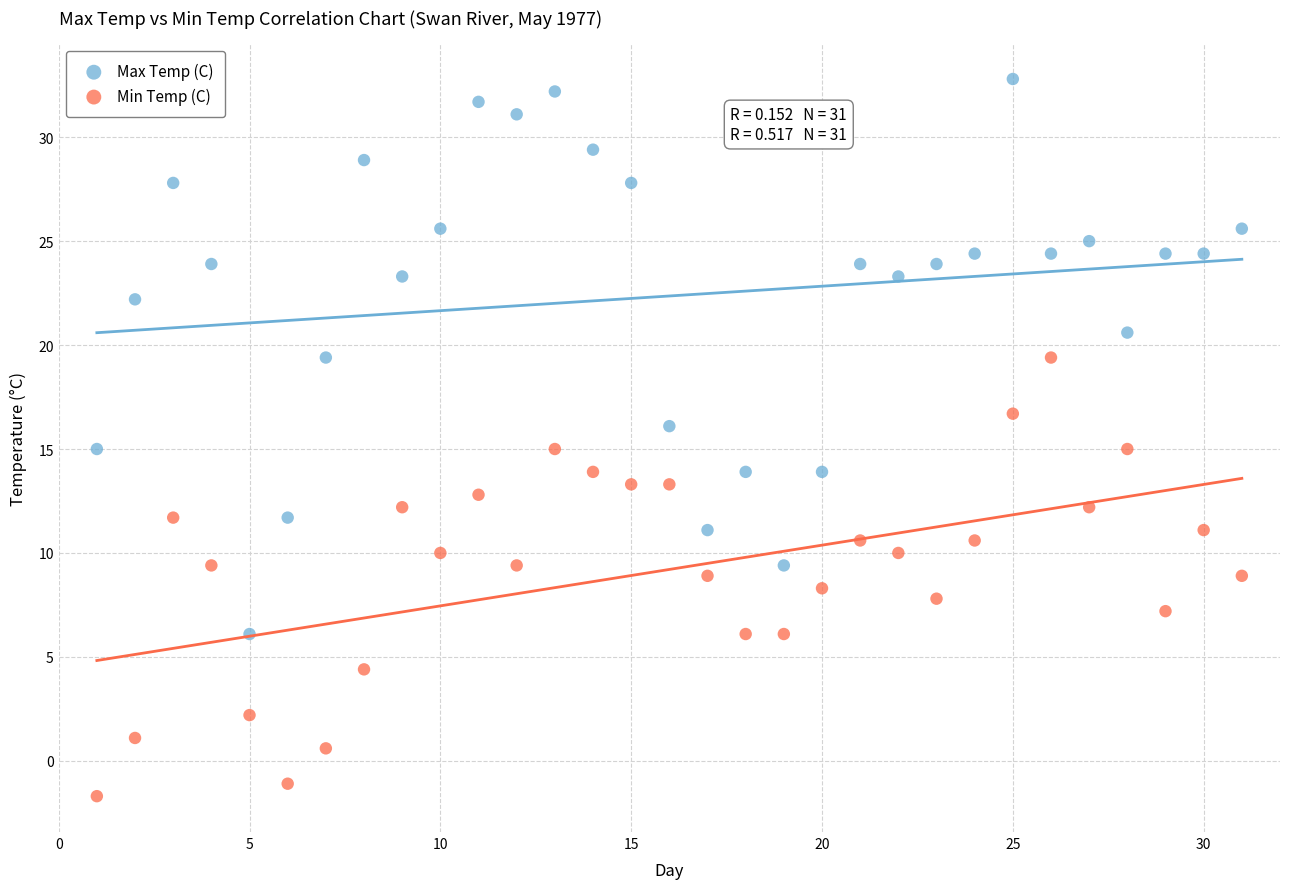

Across all data points, what is the range of Y values (max minus min)?

34.5